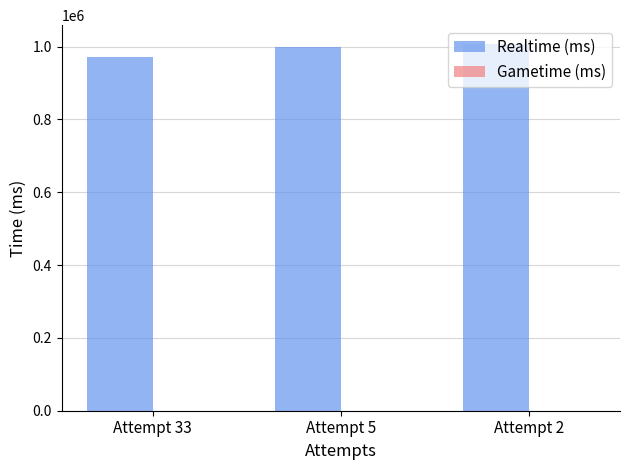

The value at Attempt 2 is 559897. True or false?

False